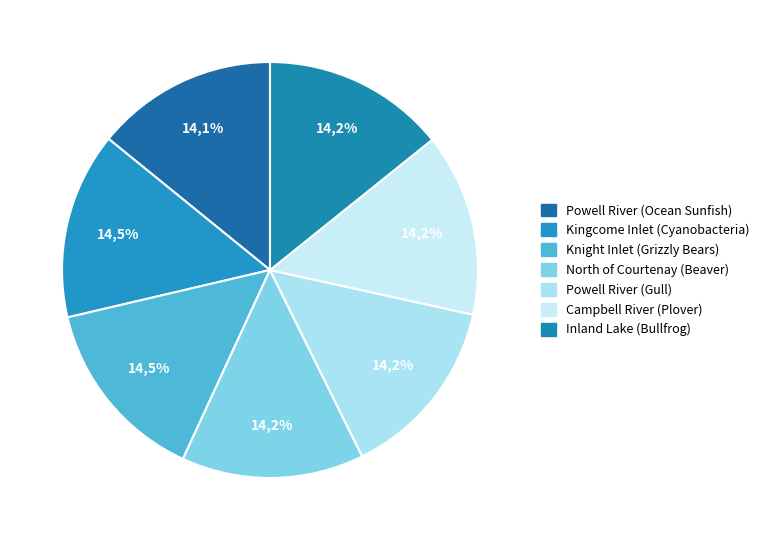

To the nearest percent, what portion does Powell River (Ocean Sunfish) represent?

14%